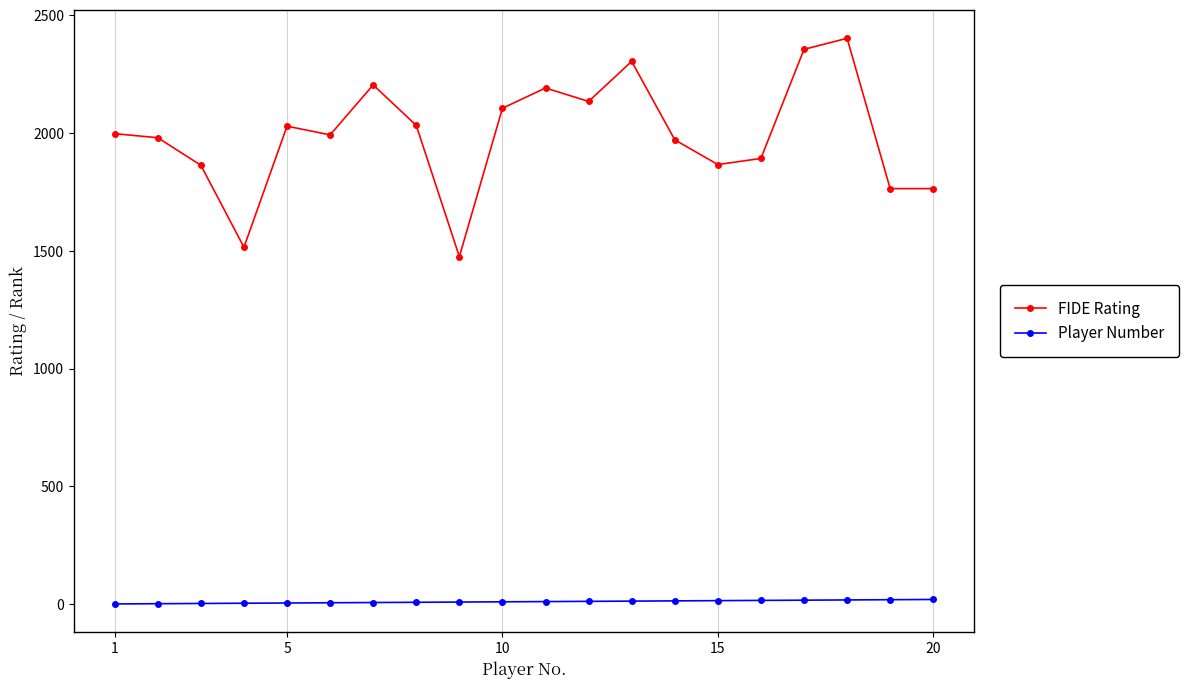

What is the sum of all FIDE Rating values?

39835